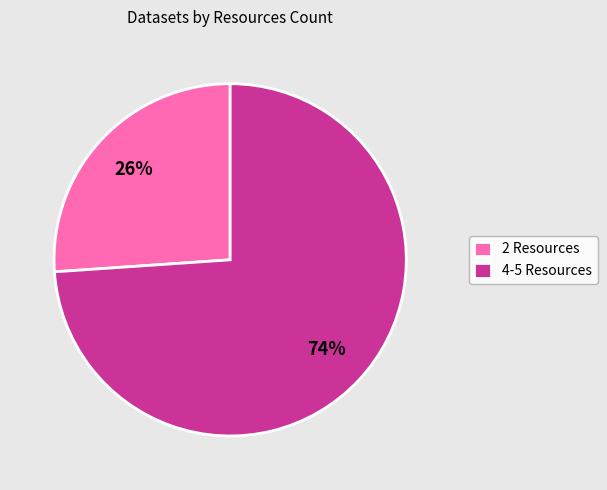

Does any single category account for the majority?

Yes